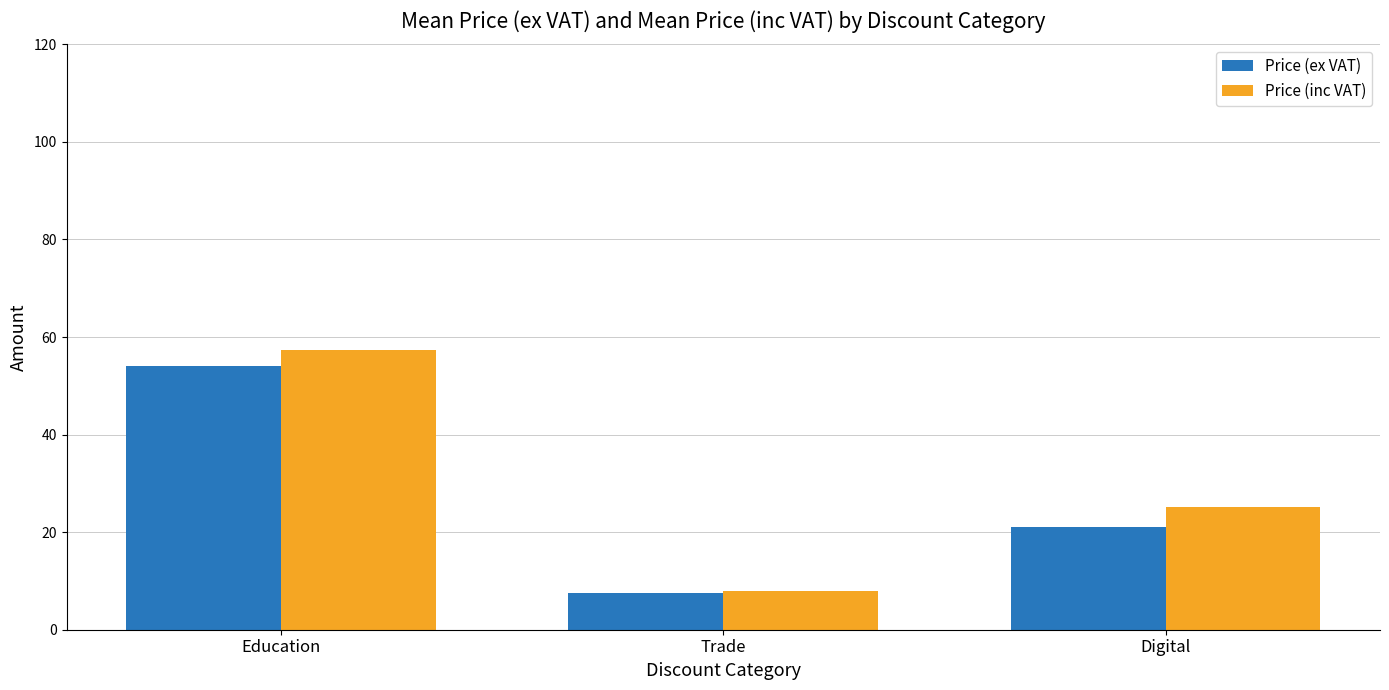

What is the lowest value of the Price (inc VAT) series?

8.0